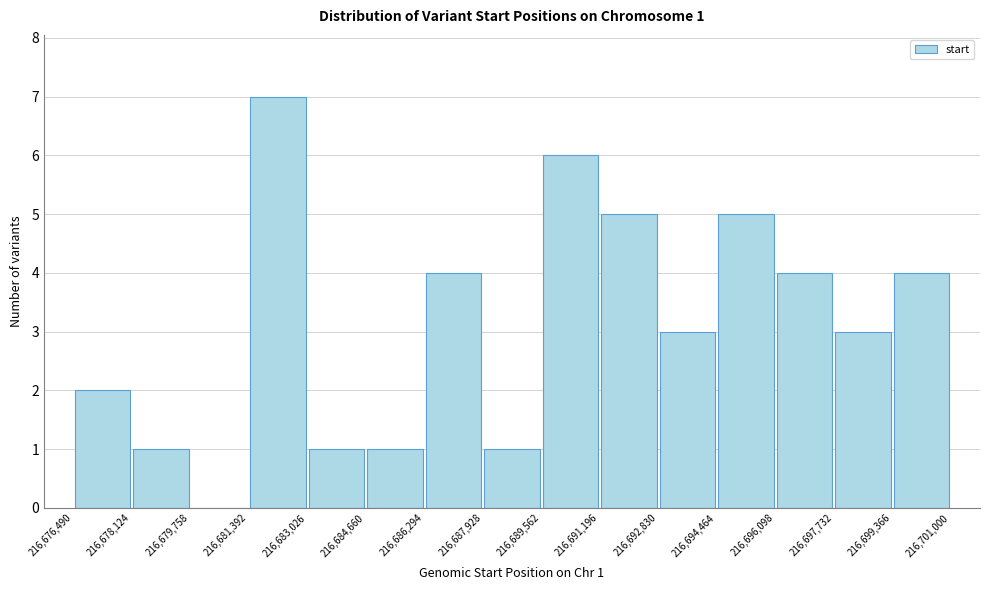

Over which range of the x-axis is the bar tallest?

216,681,392 to 216,683,026